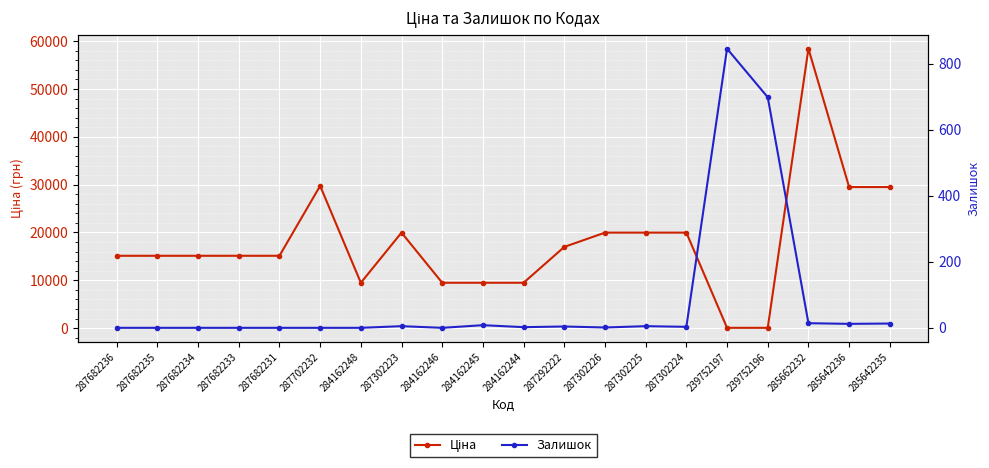

At which category does Залишок reach its first local peak?

287302223